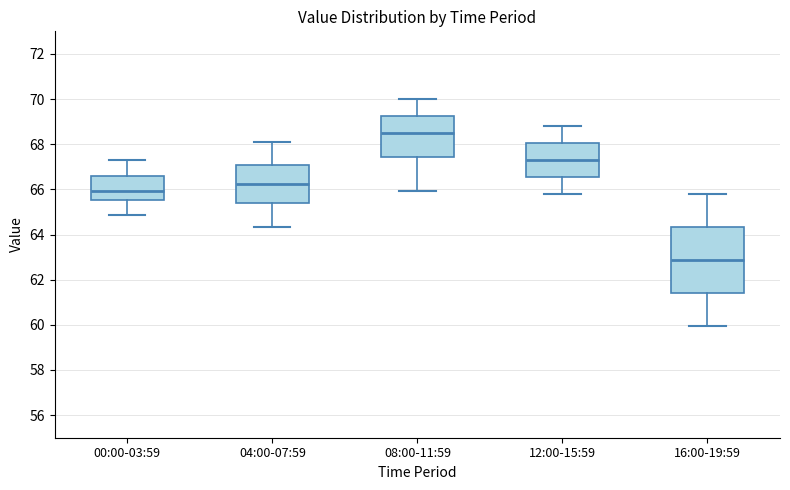

Where does the median line of the box for 00:00-03:59 sit on the y-axis? The values are not printed on the chart, so give them approximately, as read against the axis.

66.0